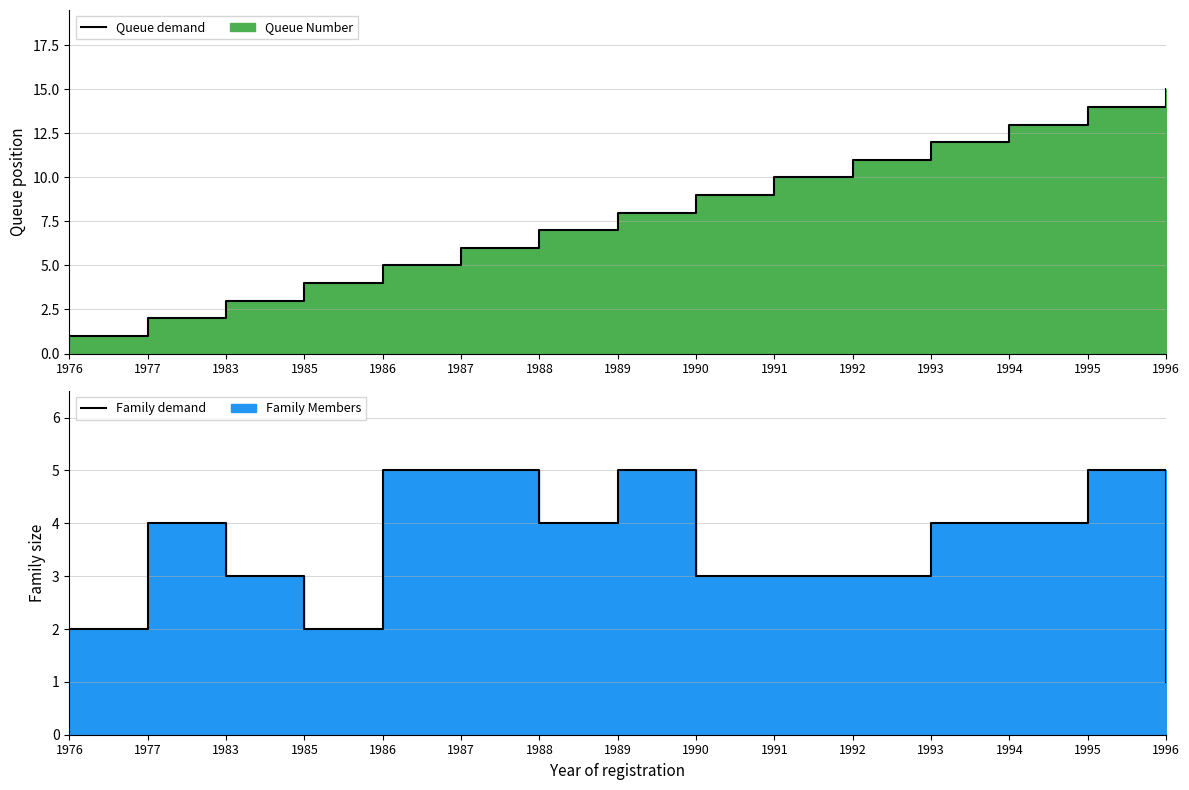

True or false: Queue demand has a value of 2 at 1986.

False